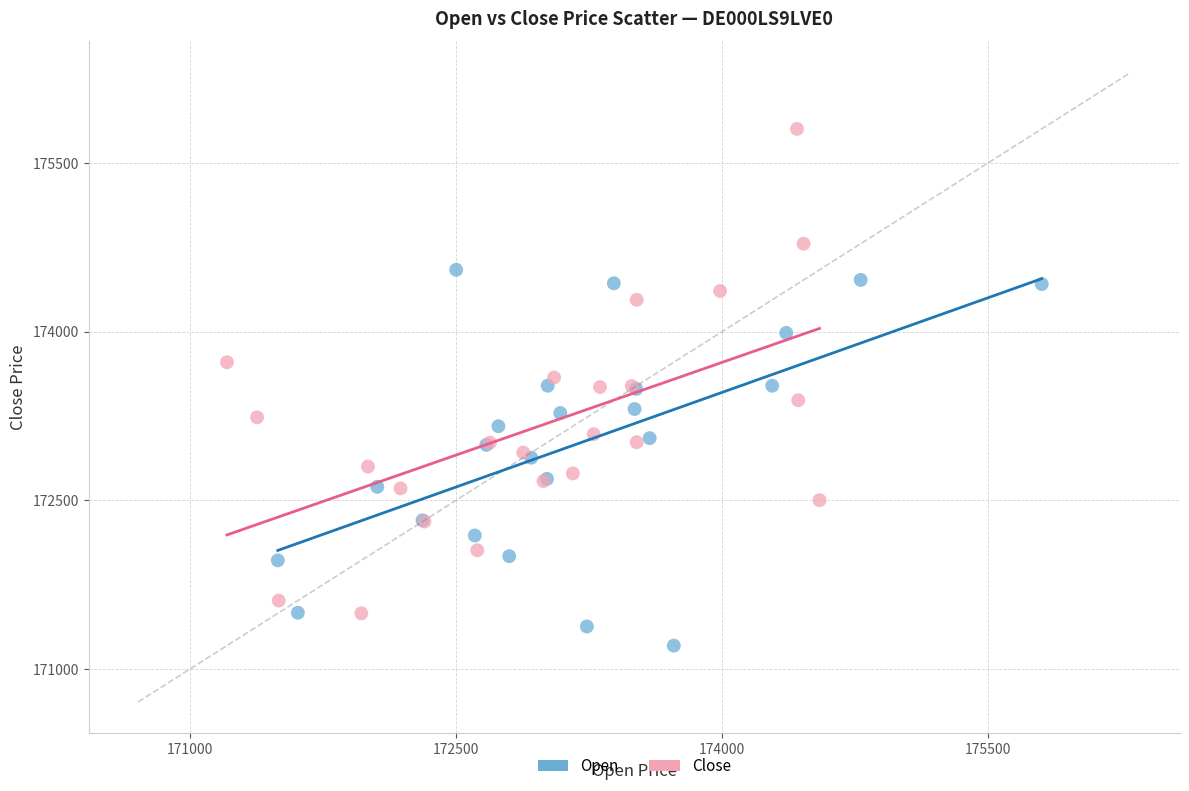

Which series reaches the minimum Y coordinate?

Open